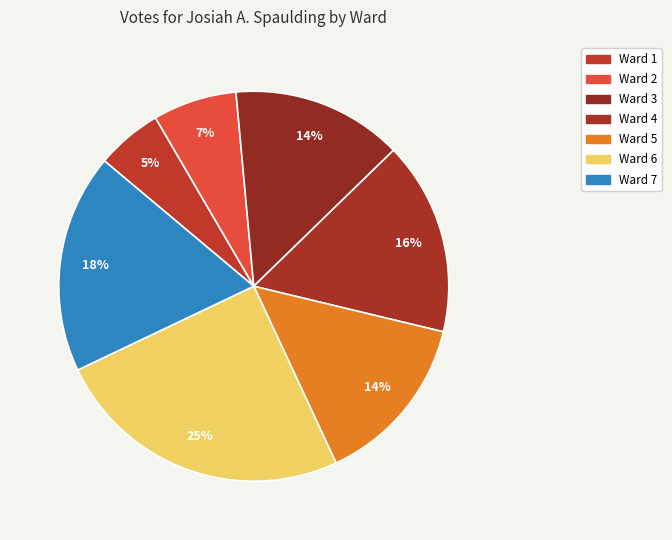

To the nearest percent, what is the combined percentage of Ward 7 and Ward 1?

24%